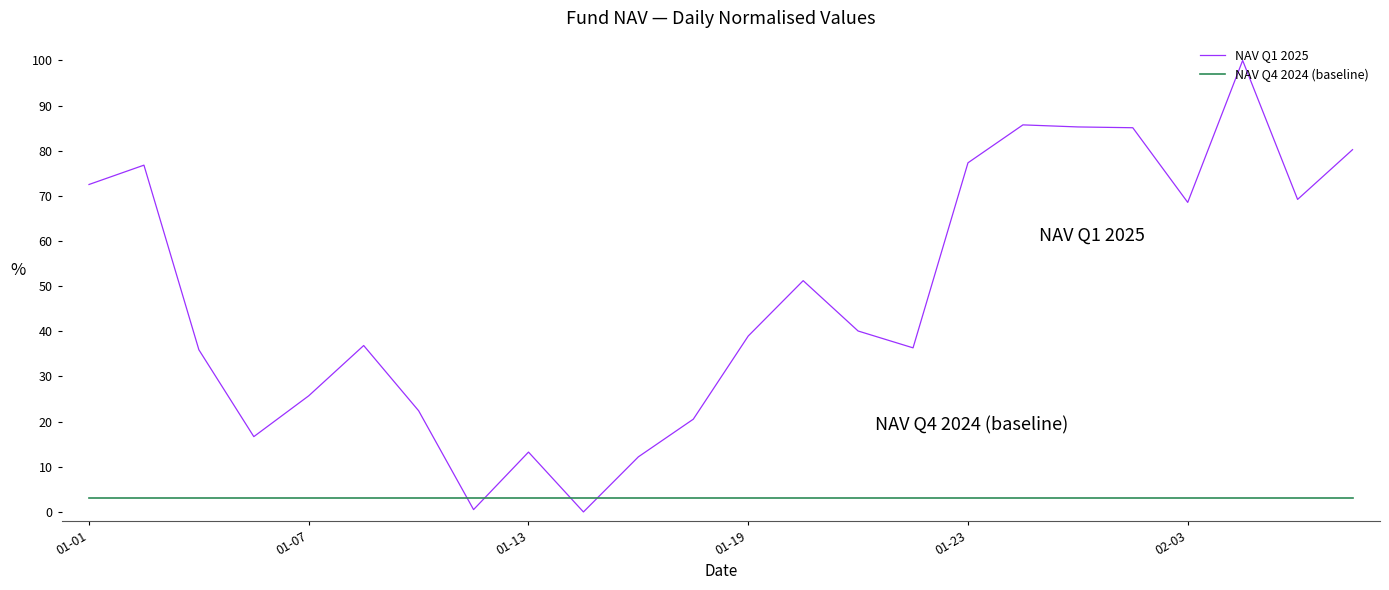

After their last crossing, which series has the higher values: NAV Q1 2025 or NAV Q4 2024 (baseline)?

NAV Q1 2025